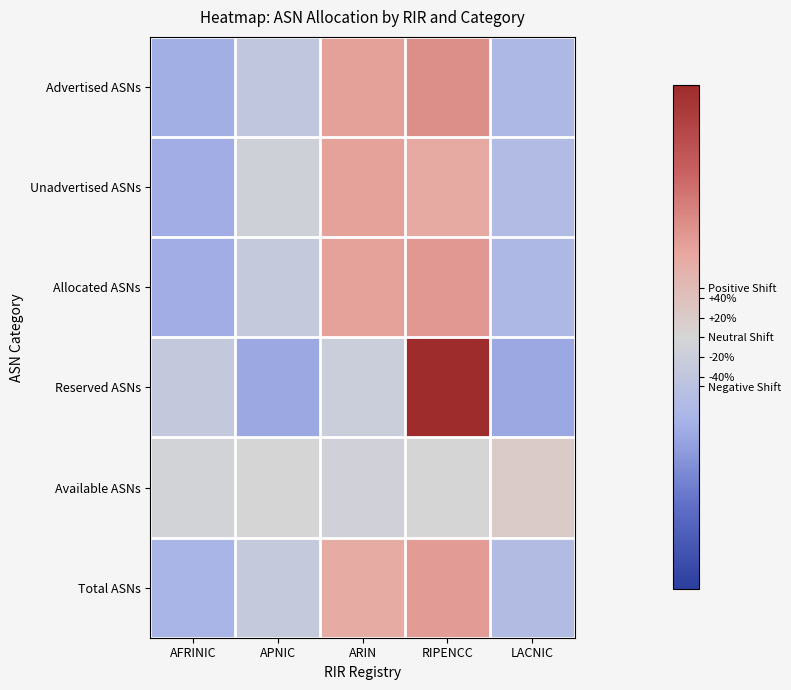

Reading left to right, list all the values displayed in this chart.

Advertised ASNs: AFRINIC=-92.2	APNIC=-39.4	ARIN=92.6	RIPENCC=114.5	LACNIC=-75.5
Unadvertised ASNs: AFRINIC=-92.9	APNIC=-13.4	ARIN=91.0	RIPENCC=81.6	LACNIC=-66.3
Allocated ASNs: AFRINIC=-92.4	APNIC=-30.5	ARIN=92.0	RIPENCC=103.2	LACNIC=-72.3
Reserved ASNs: AFRINIC=-34.7	APNIC=-100.0	ARIN=-21.9	RIPENCC=256.6	LACNIC=-100.0
Available ASNs: AFRINIC=-8.0	APNIC=0.4	ARIN=-11.9	RIPENCC=-0.6	LACNIC=20.2
Total ASNs: AFRINIC=-83.7	APNIC=-30.1	ARIN=80.0	RIPENCC=99.5	LACNIC=-65.6